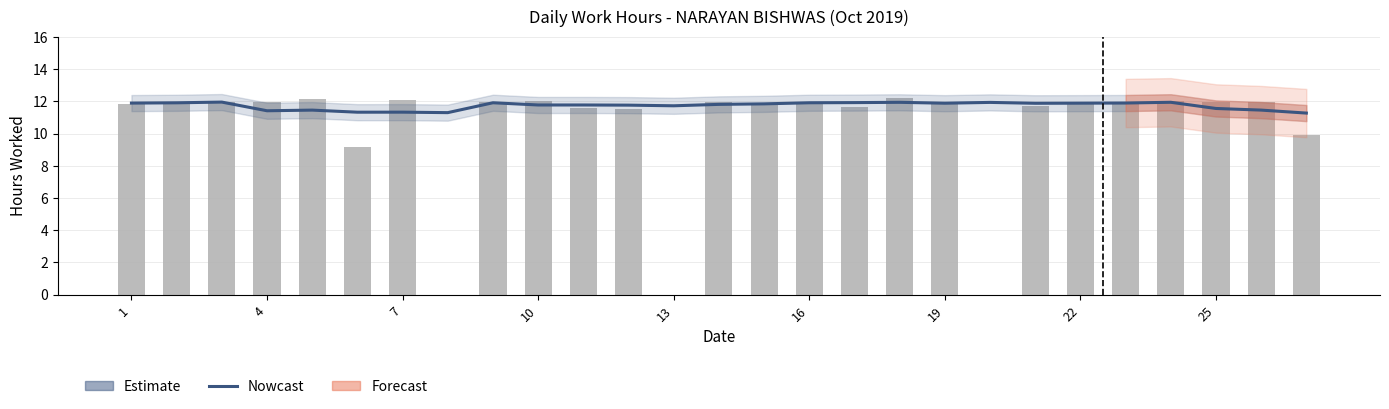

The Nowcast series shows 18.1 at 16. True or false?

False